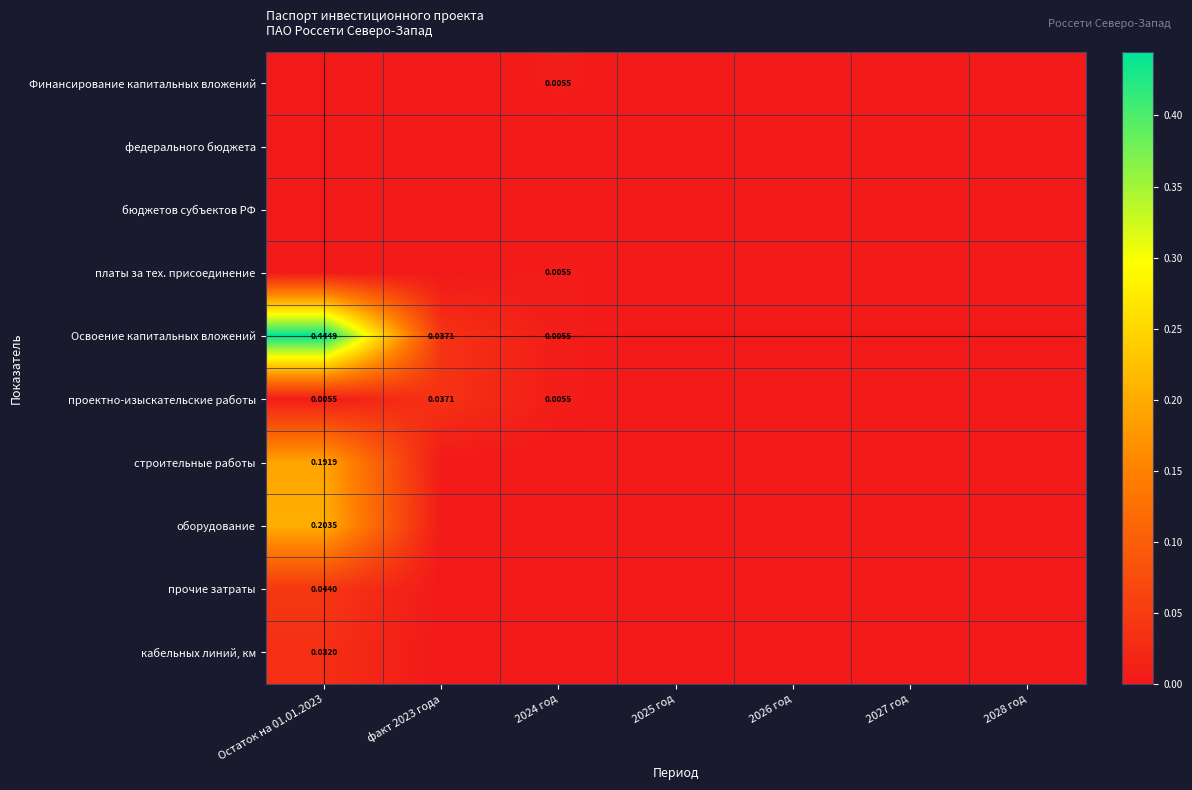

How many values in Финансирование капитальных вложений are above zero?

1